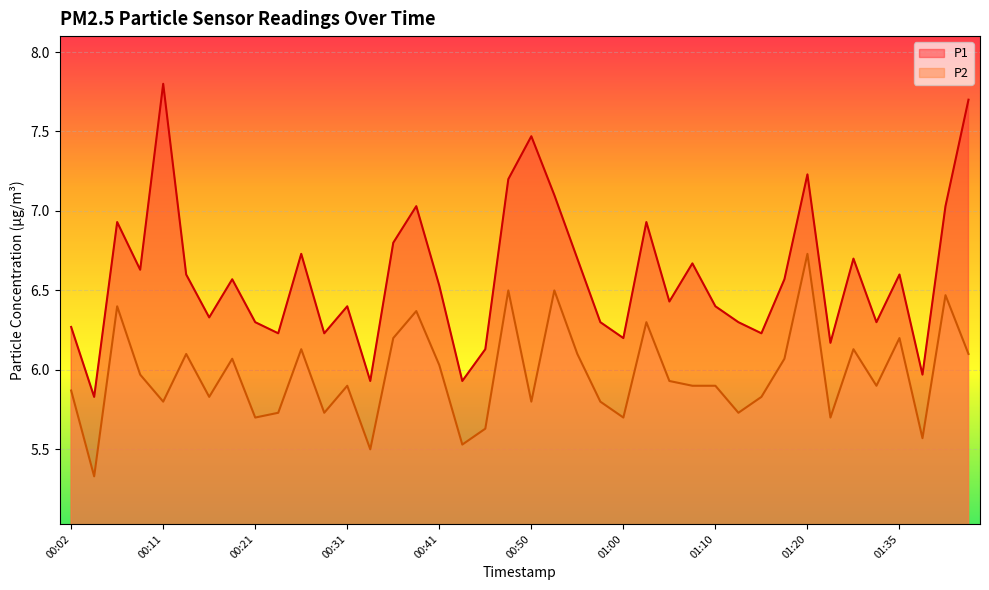

Reading left to right, extract all data points from this chart.

P1: 00:02=6.3	00:04=5.8	00:07=6.9	00:09=6.6	00:11=7.8	00:14=6.6	00:16=6.3	00:19=6.6	00:21=6.3	00:24=6.2	00:26=6.7	00:28=6.2	00:31=6.4	00:33=5.9	00:36=6.8	00:38=7.0	00:41=6.5	00:43=5.9	00:45=6.1	00:48=7.2	00:50=7.5	00:53=7.1	00:55=6.7	00:58=6.3	01:00=6.2	01:03=6.9	01:05=6.4	01:08=6.7	01:10=6.4	01:12=6.3	01:15=6.2	01:17=6.6	01:20=7.2	01:28=6.2	01:30=6.7	01:33=6.3	01:35=6.6	01:37=6.0	01:40=7.0	01:43=7.7
P2: 00:02=5.9	00:04=5.3	00:07=6.4	00:09=6.0	00:11=5.8	00:14=6.1	00:16=5.8	00:19=6.1	00:21=5.7	00:24=5.7	00:26=6.1	00:28=5.7	00:31=5.9	00:33=5.5	00:36=6.2	00:38=6.4	00:41=6.0	00:43=5.5	00:45=5.6	00:48=6.5	00:50=5.8	00:53=6.5	00:55=6.1	00:58=5.8	01:00=5.7	01:03=6.3	01:05=5.9	01:08=5.9	01:10=5.9	01:12=5.7	01:15=5.8	01:17=6.1	01:20=6.7	01:28=5.7	01:30=6.1	01:33=5.9	01:35=6.2	01:37=5.6	01:40=6.5	01:43=6.1